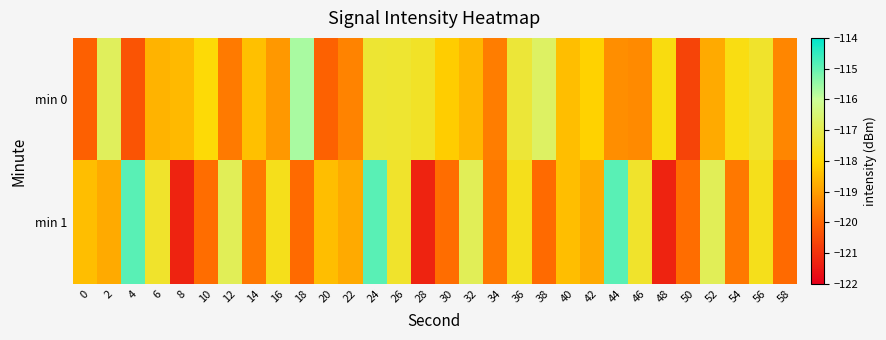

Reading left to right, transcribe all the data shown in this chart.

min 0: 0=-120.1	2=-116.8	4=-120.3	6=-118.7	8=-118.6	10=-117.9	12=-119.6	14=-118.4	16=-119.1	18=-115.7	20=-120.1	22=-119.5	24=-117.3	26=-117.3	28=-117.5	30=-118.2	32=-118.6	34=-119.6	36=-117.3	38=-116.7	40=-118.4	42=-118.1	44=-119.3	46=-119.4	48=-117.8	50=-120.6	52=-118.8	54=-117.8	56=-117.4	58=-119.4
min 1: 0=-118.4	2=-118.8	4=-114.9	6=-117.4	8=-121.3	10=-119.9	12=-116.9	14=-119.7	16=-117.6	18=-119.9	20=-118.4	22=-118.8	24=-114.9	26=-117.4	28=-121.3	30=-119.9	32=-116.9	34=-119.7	36=-117.6	38=-119.9	40=-118.4	42=-118.8	44=-114.9	46=-117.4	48=-121.3	50=-119.9	52=-116.9	54=-119.7	56=-117.6	58=-119.9